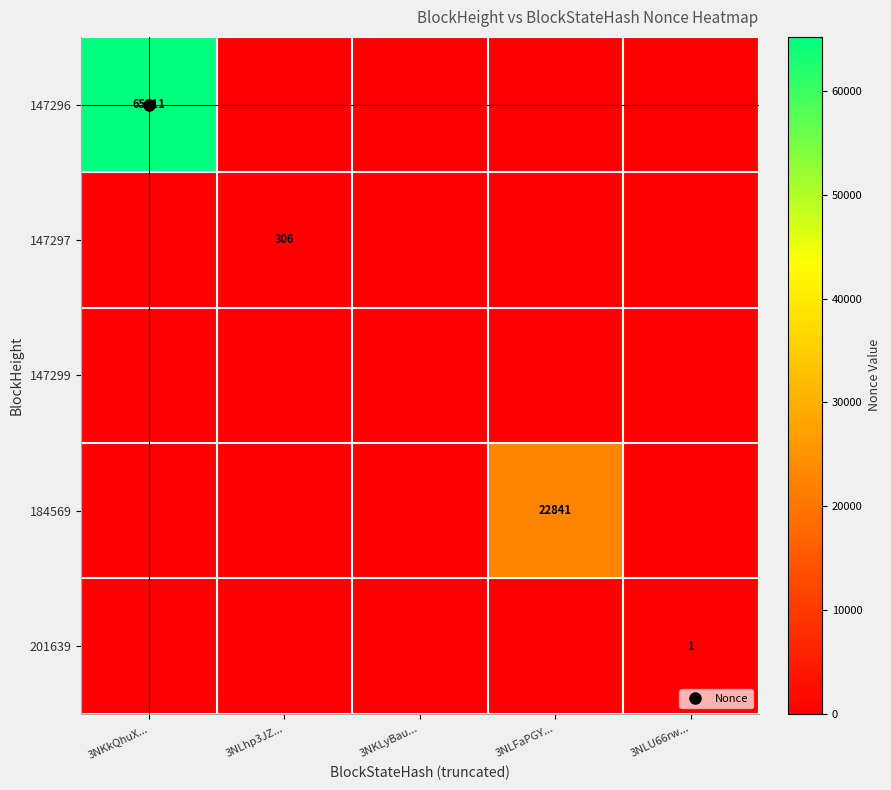

Rank the series by their maximum value, from highest to lowest.

147296, 184569, 147297, 201639, 147299